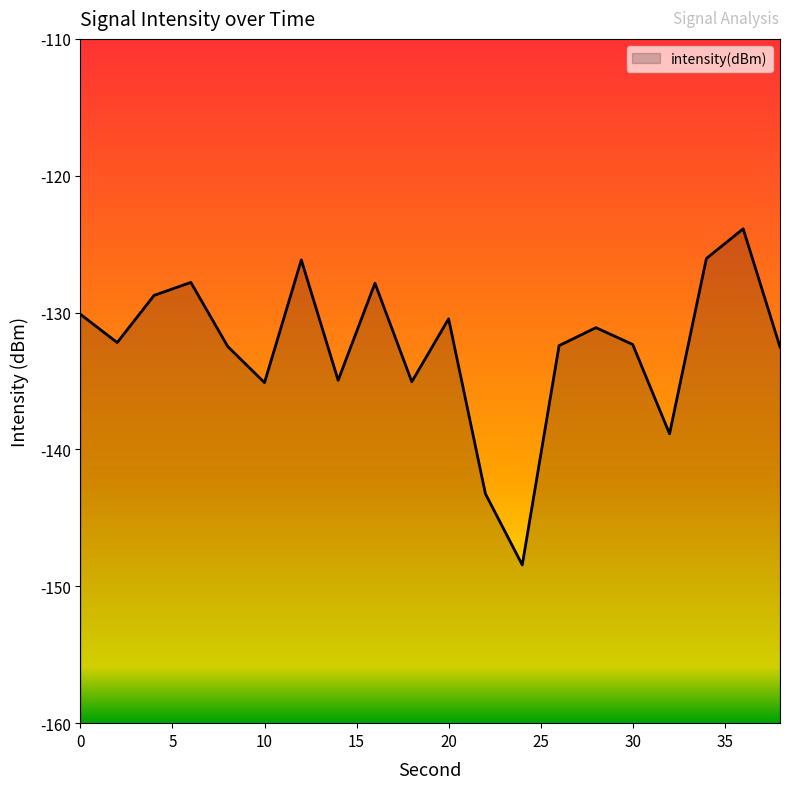

How many interior local peaks (higher than both neighbors) does the data have?

6